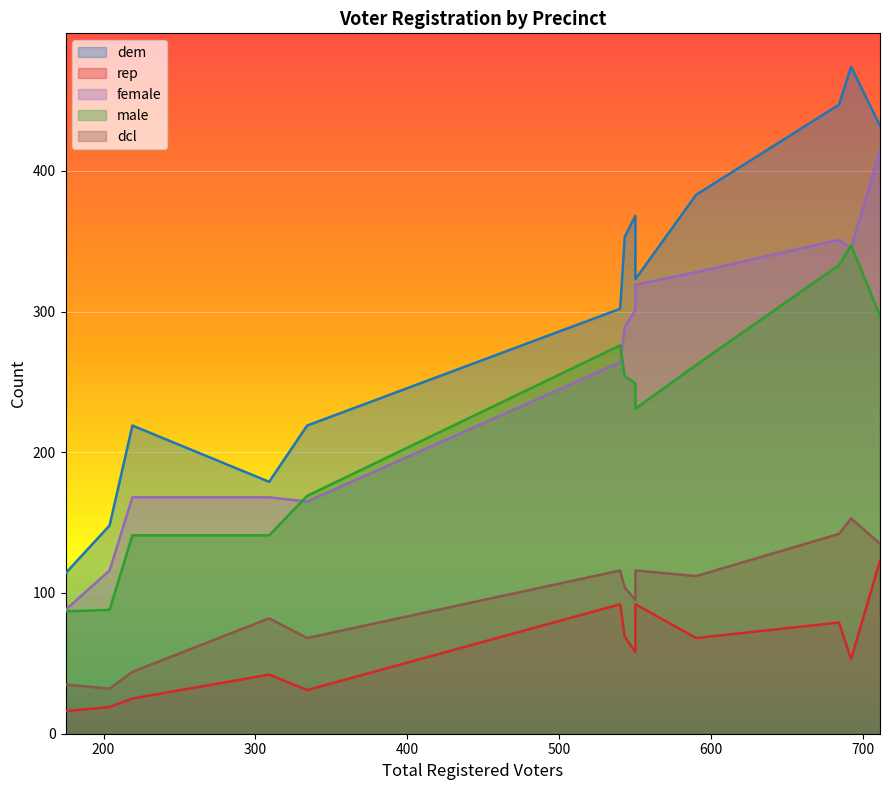

Is it true that male equals 120 at 175?

False